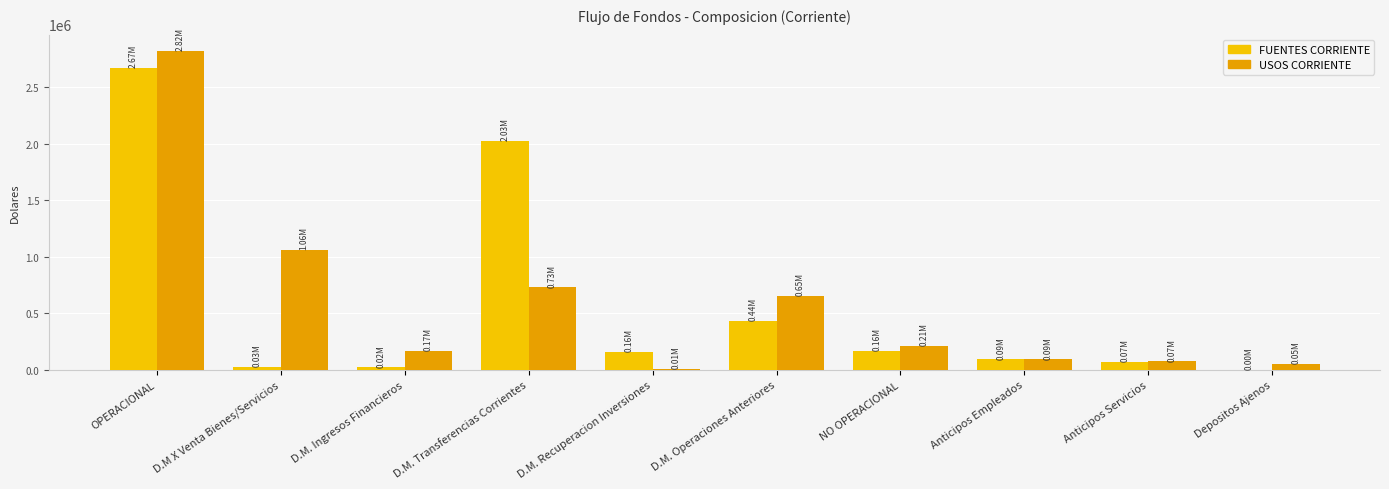

At which category is the sum across all series the highest?

OPERACIONAL